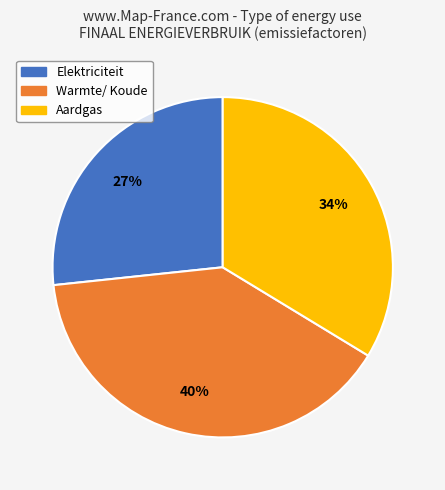

To the nearest percent, what is the average slice percentage?

33%